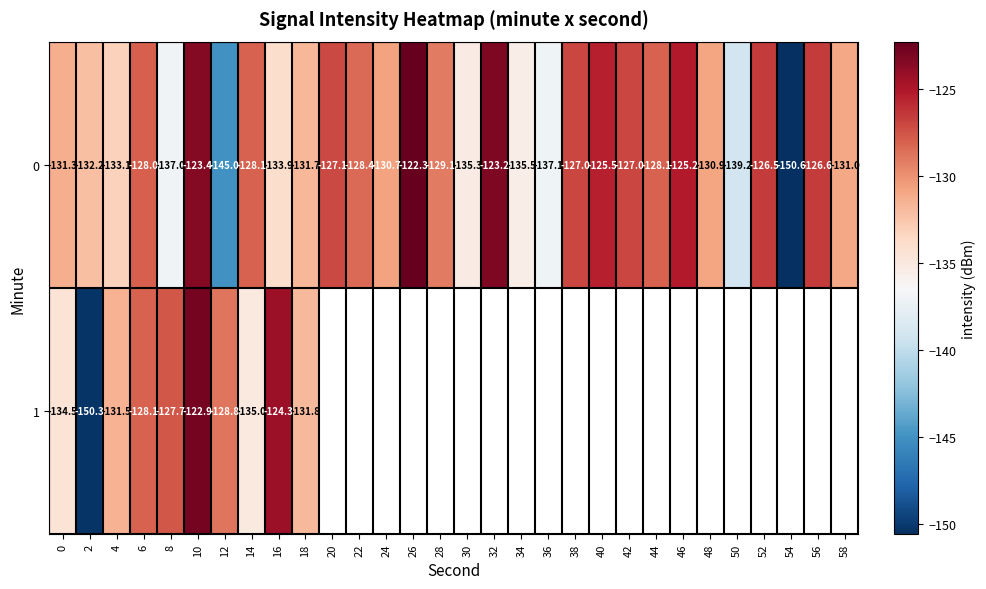

Is the value of 1 at 12 greater than the value of 0 at 18?

Yes